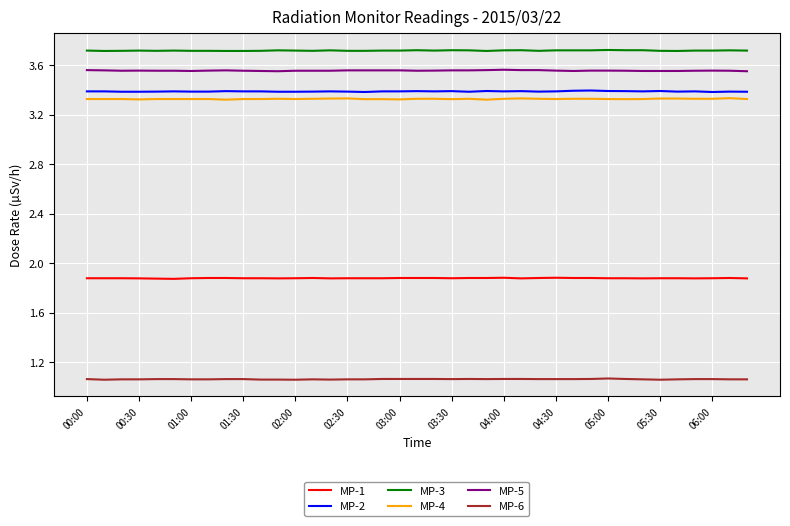

True or false: MP-6 and MP-3 intersect in this chart.

False